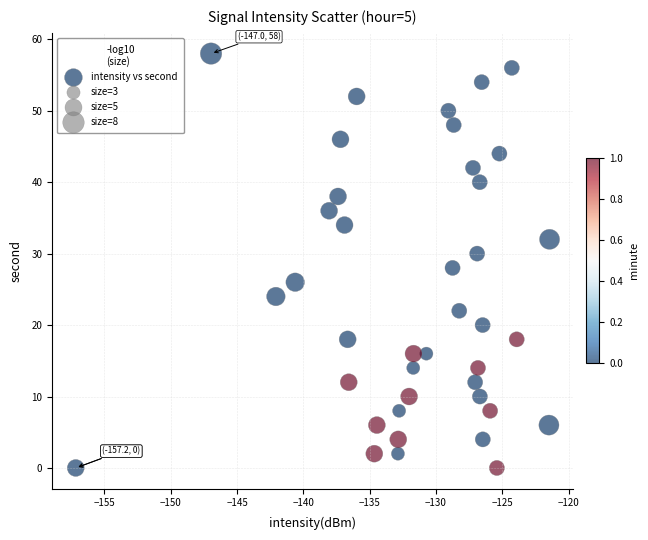

What is the range of Y values (max minus min)?

58